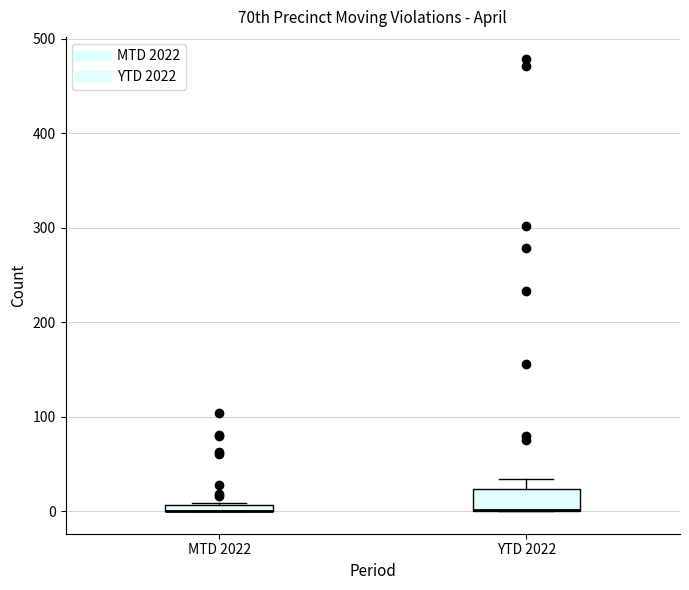

Where is the lower edge of the box for MTD 2022 on the y-axis? The values are not printed on the chart, so give them approximately, as read against the axis.

0